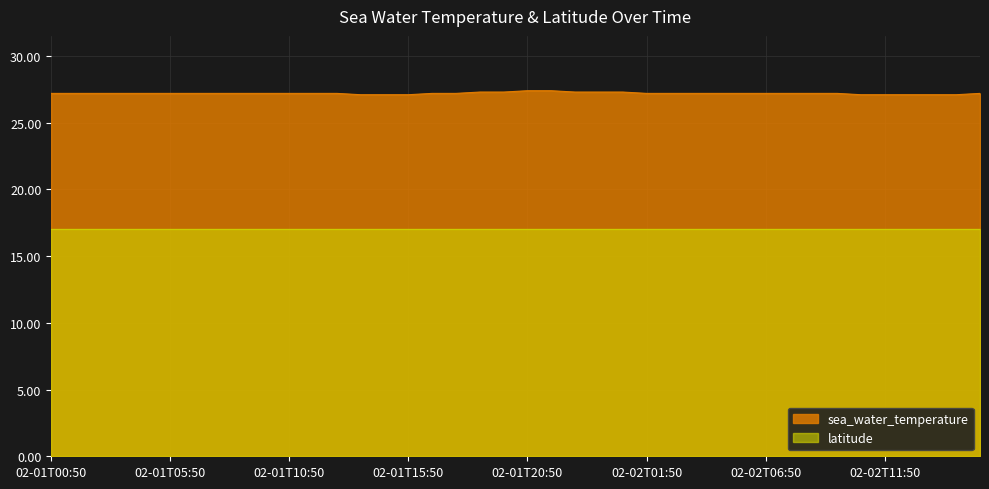

The value of sea_water_temperature at 02-01T05:50 is 27.2. True or false?

True